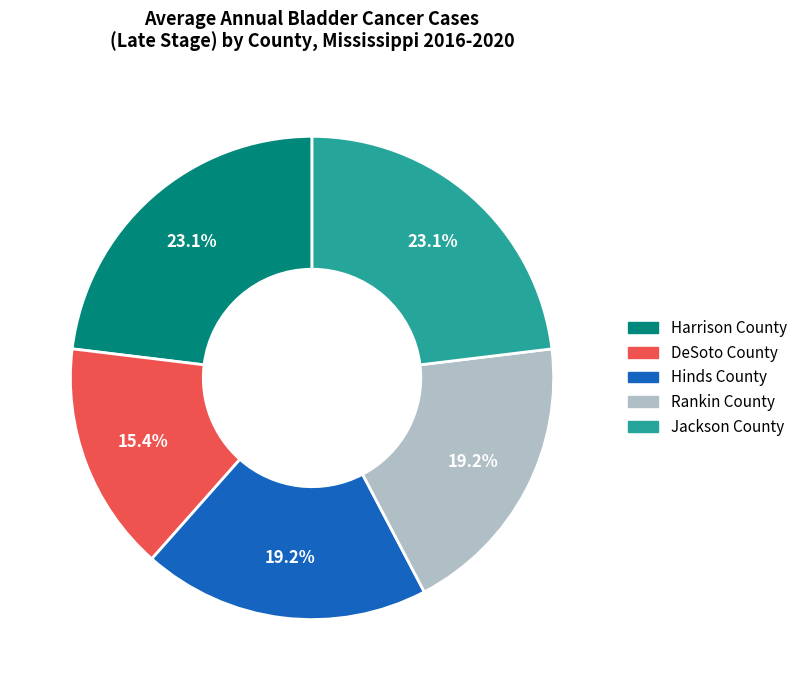

How much of the chart is everything except Rankin County?

80.8%